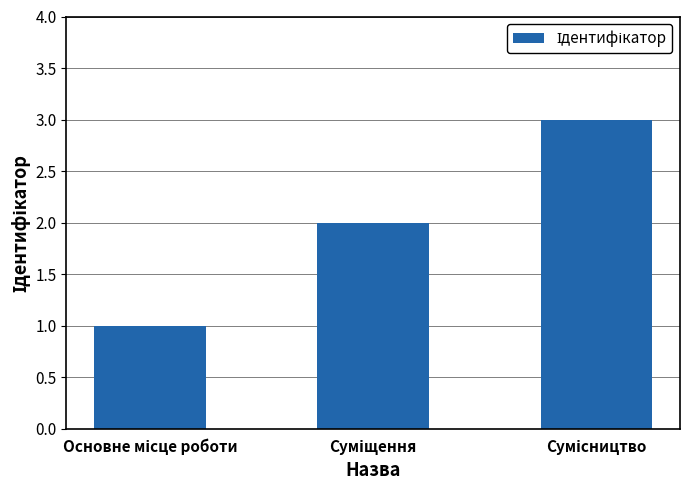

What is the value of the 1st bar from the left?

1